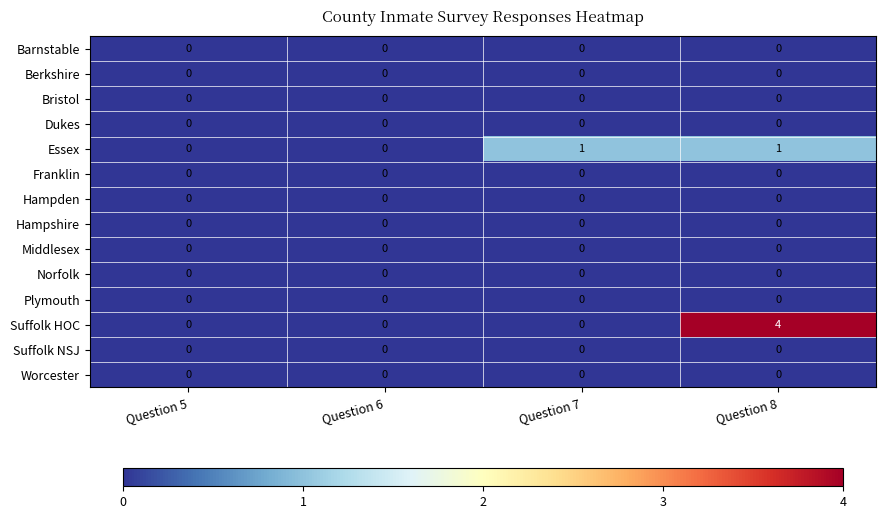

Is it true that Plymouth equals 0 at Question 8?

True